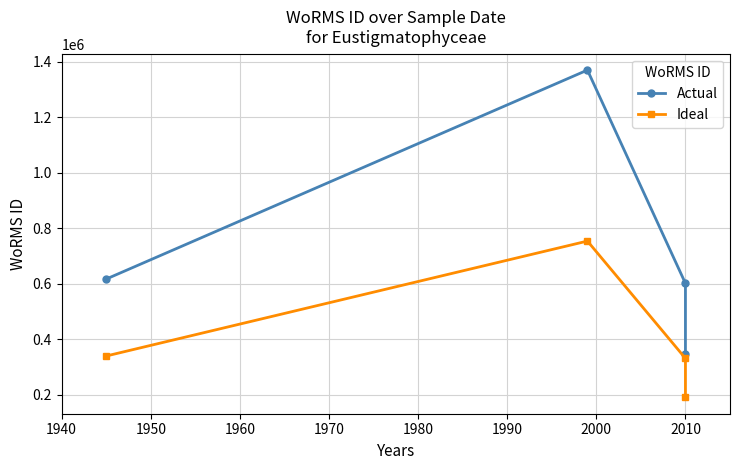

The value of Ideal at 2010 is 86027. True or false?

False